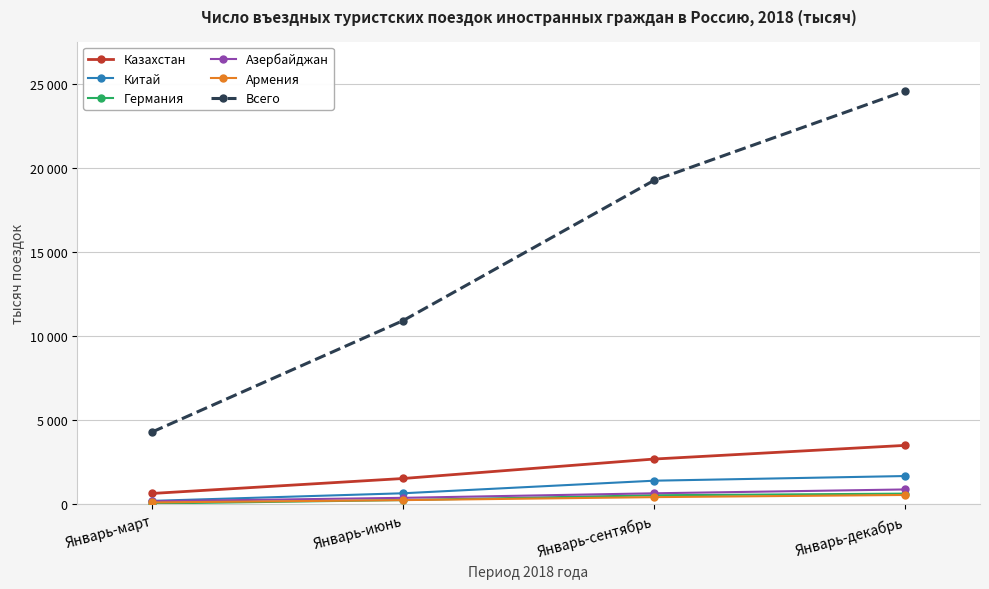

What is the difference between the highest and lowest values at Январь-сентябрь?

18808